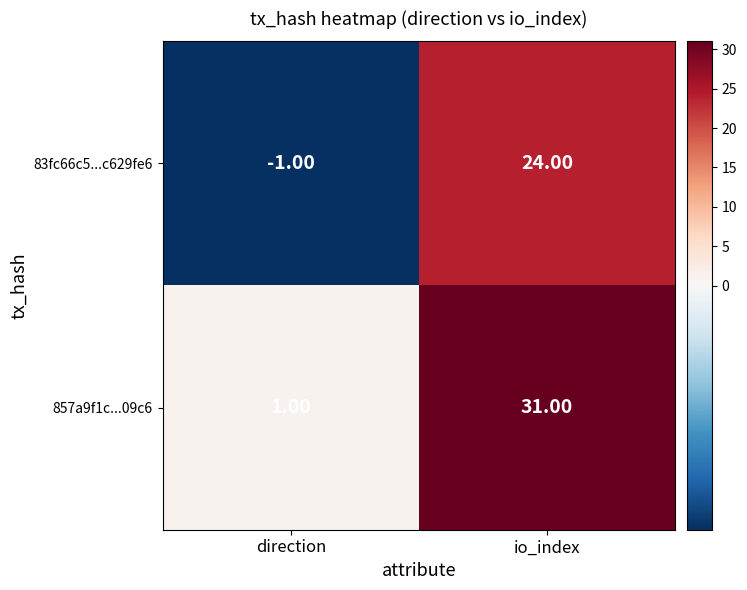

Which category has the lowest value across all series?

direction